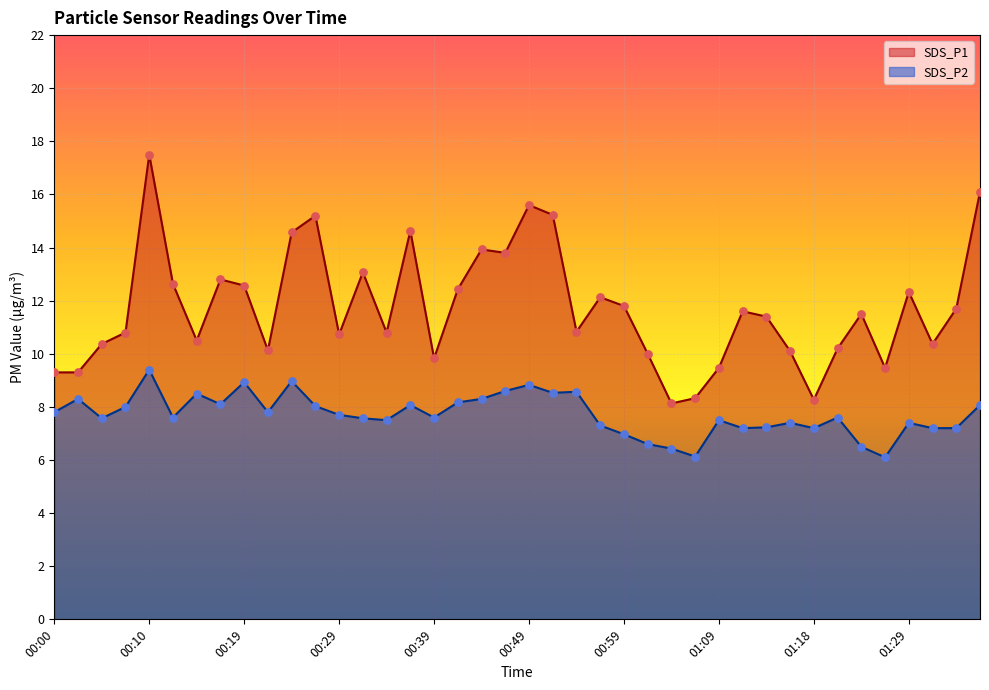

Is the value of SDS_P2 at 00:05 greater than the value of SDS_P1 at 01:11?

No